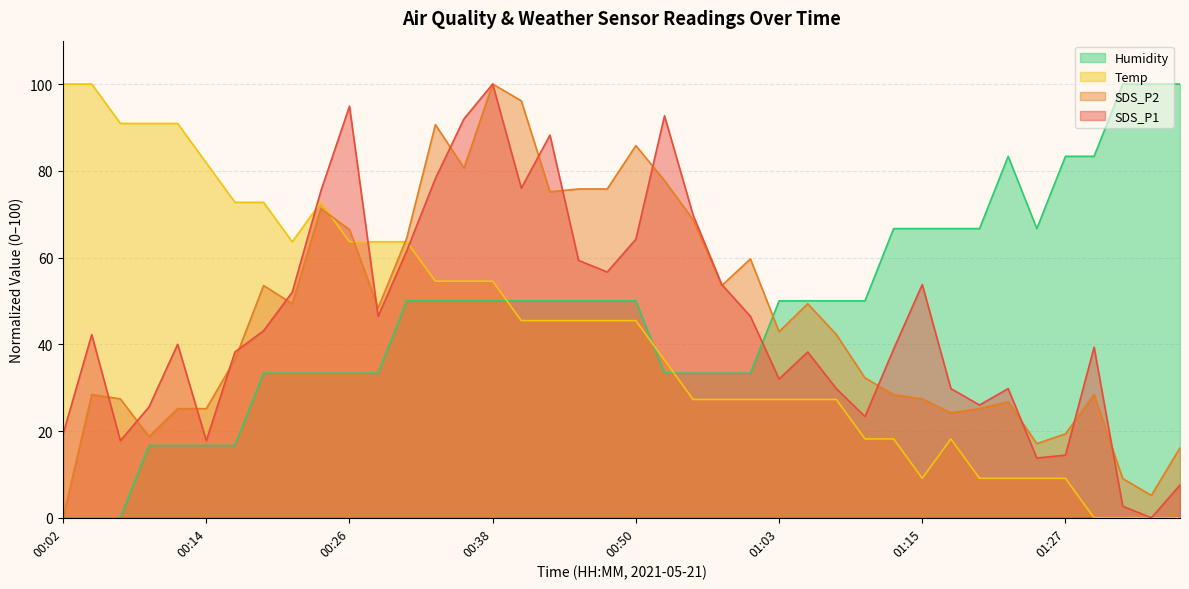

In SDS_P2, how many points are lower than both neighbors (excluding endpoints)?

10